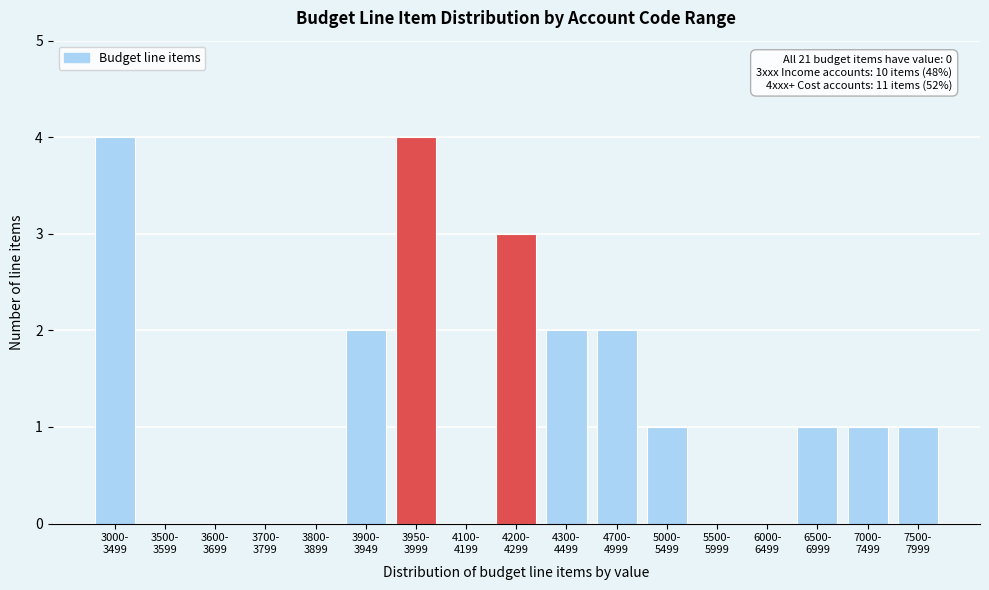

What is the greatest value displayed?

4